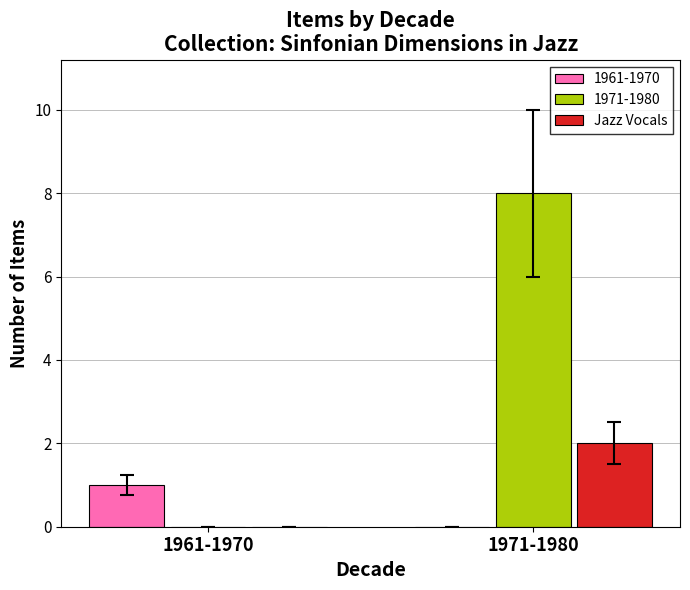

How many data points does each series have?

2